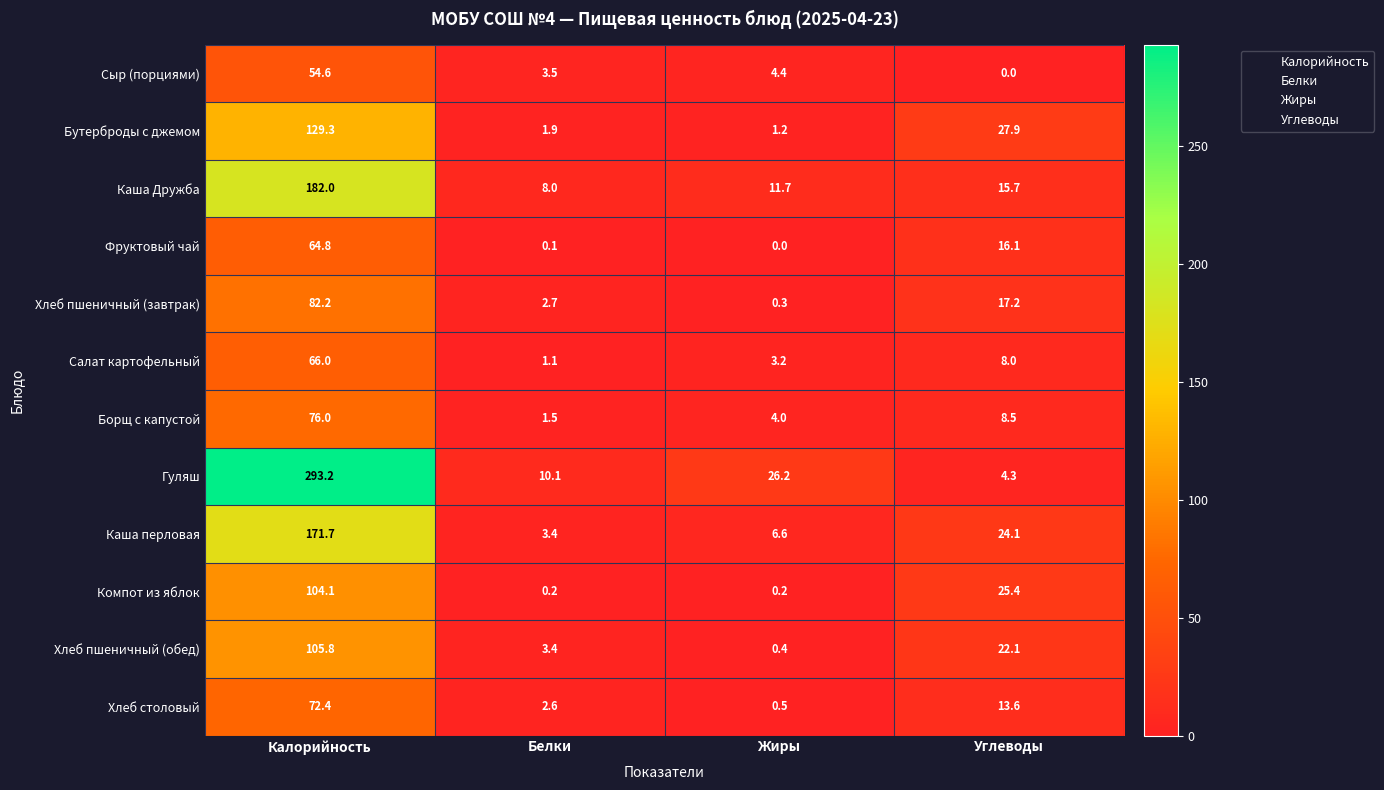

Count the number of data series in this chart.

12